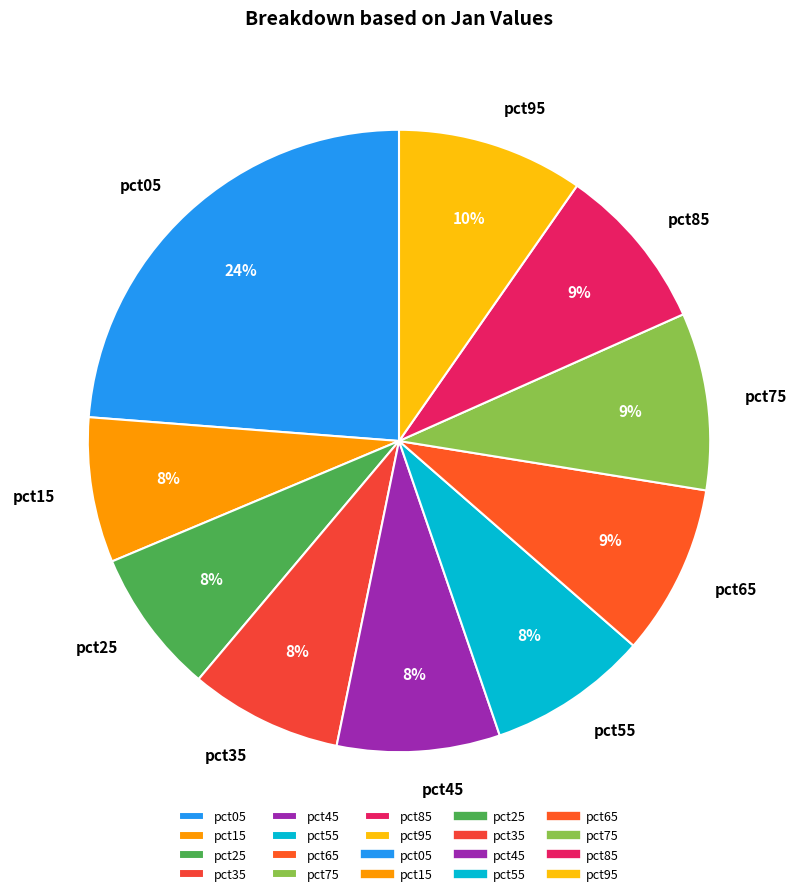

Which category has the biggest portion of the pie?

pct05